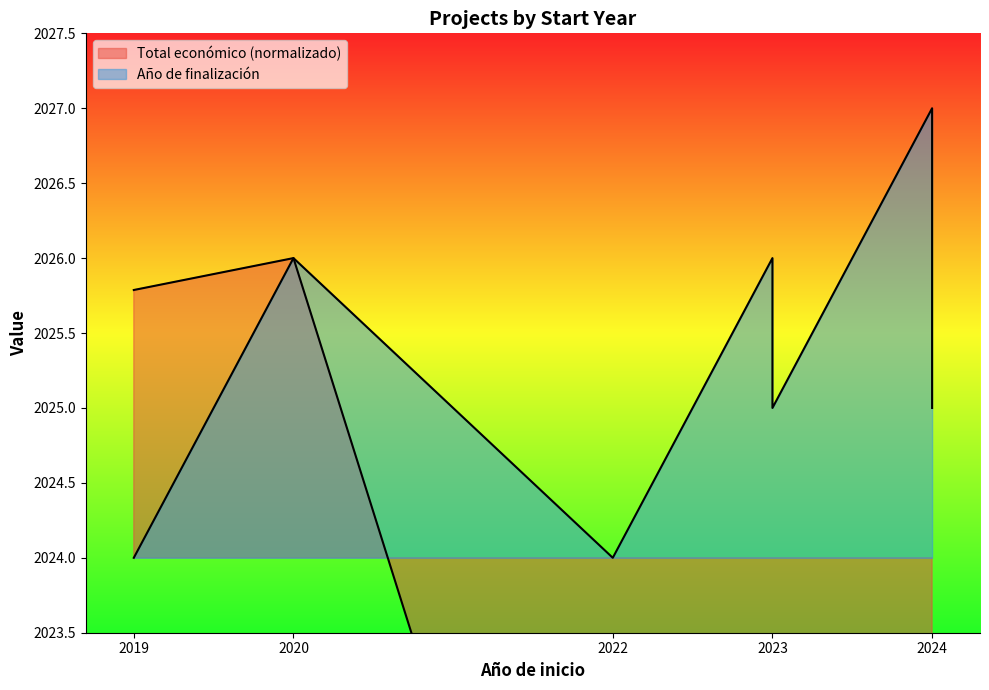

What is the sum of the values at 2024 and 2023?

4038.3